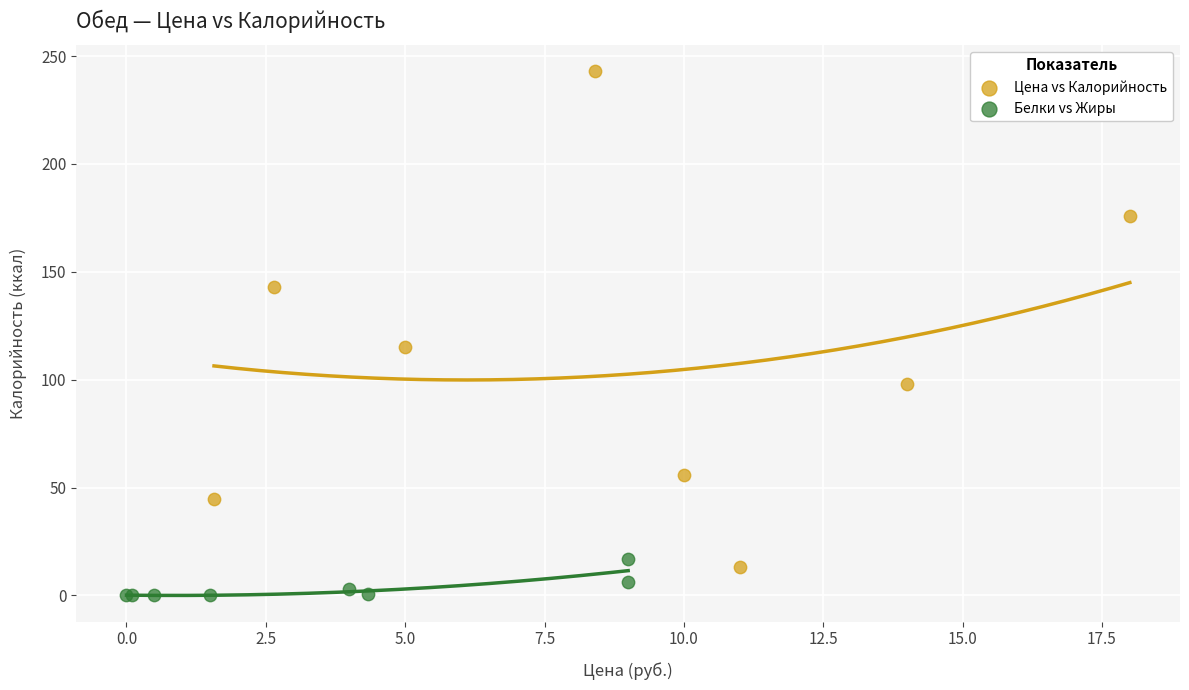

Which series contains the lowest Y value?

Белки vs Жиры